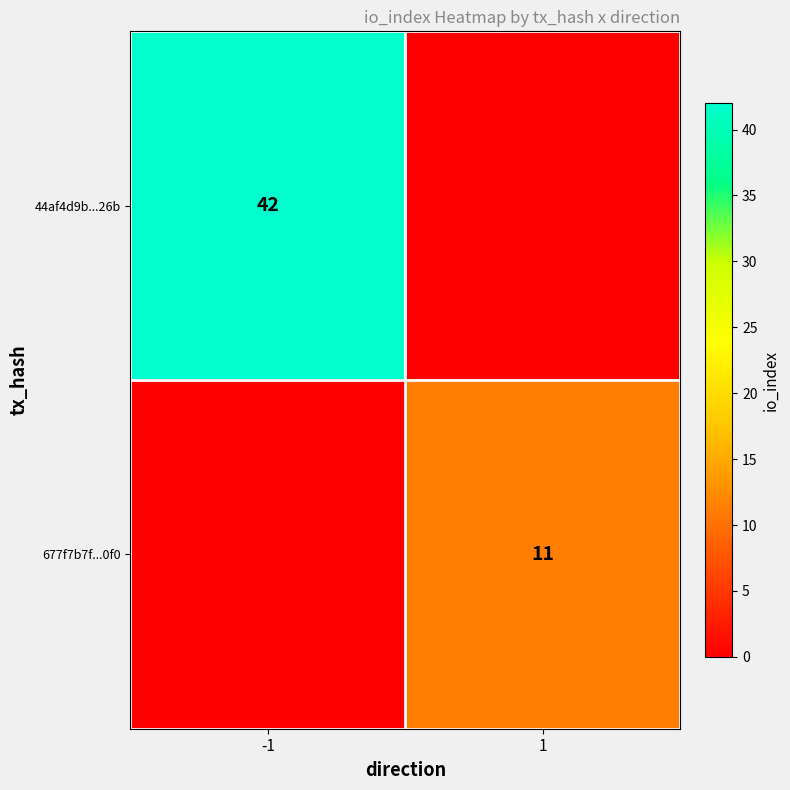

What is the spread (max minus min) of values at 1?

11